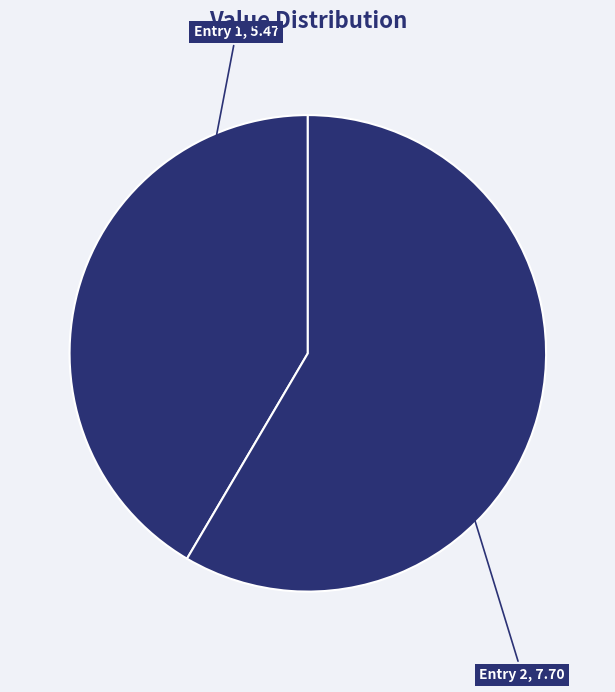

Is it true that Entry 2, 7.70 is 58% of the pie?

True